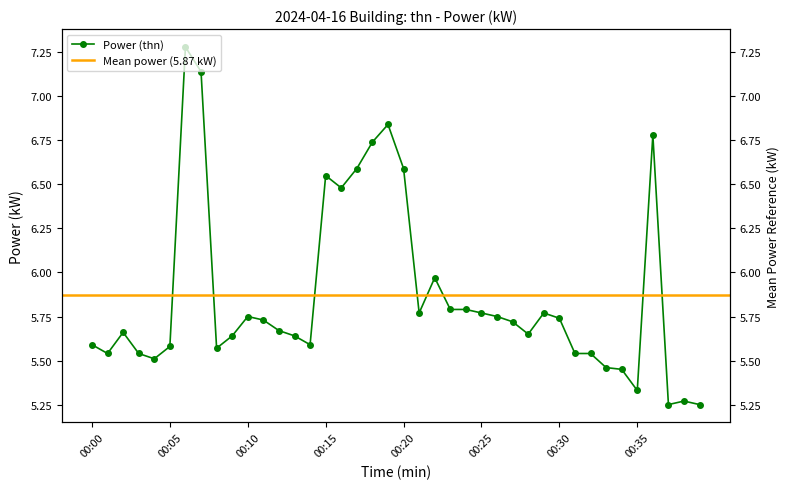

Which label corresponds to the largest value in the chart?

00:06